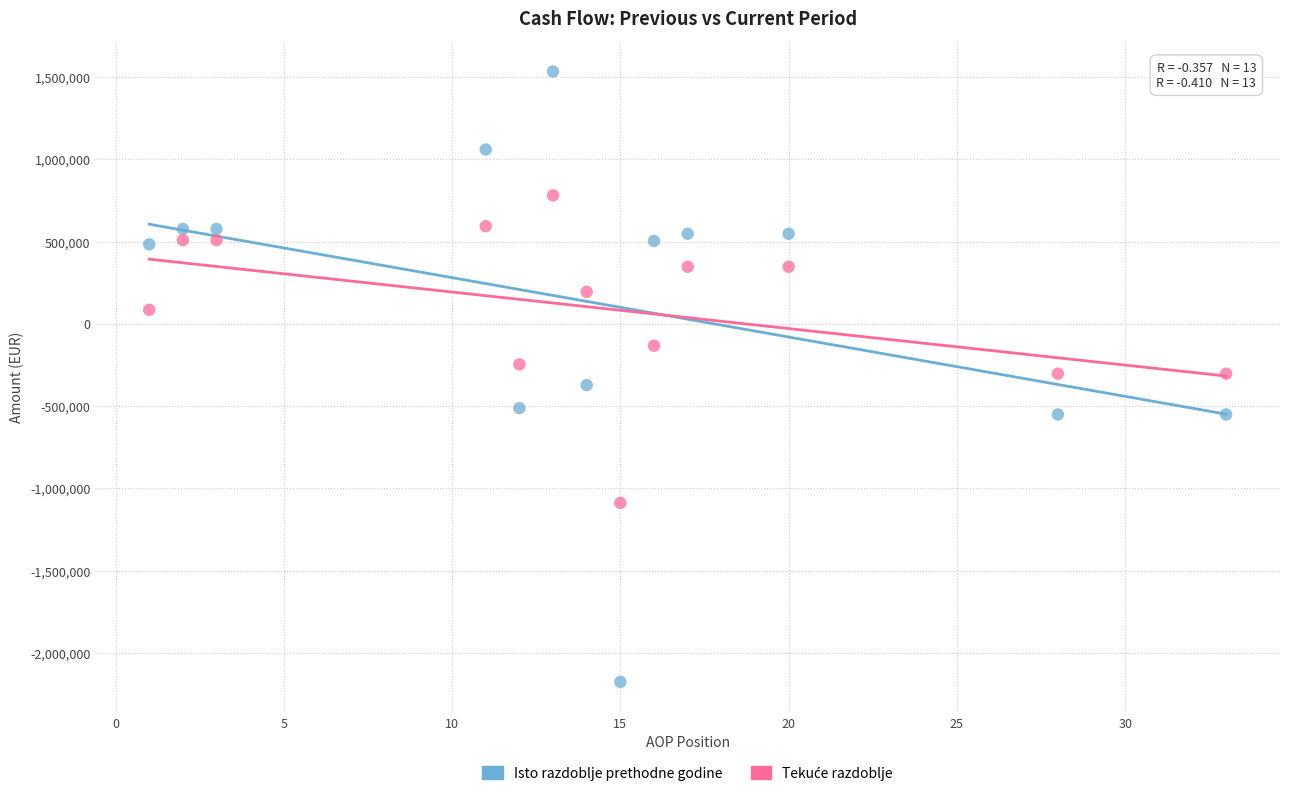

Which series contains the highest Y value?

Isto razdoblje prethodne godine